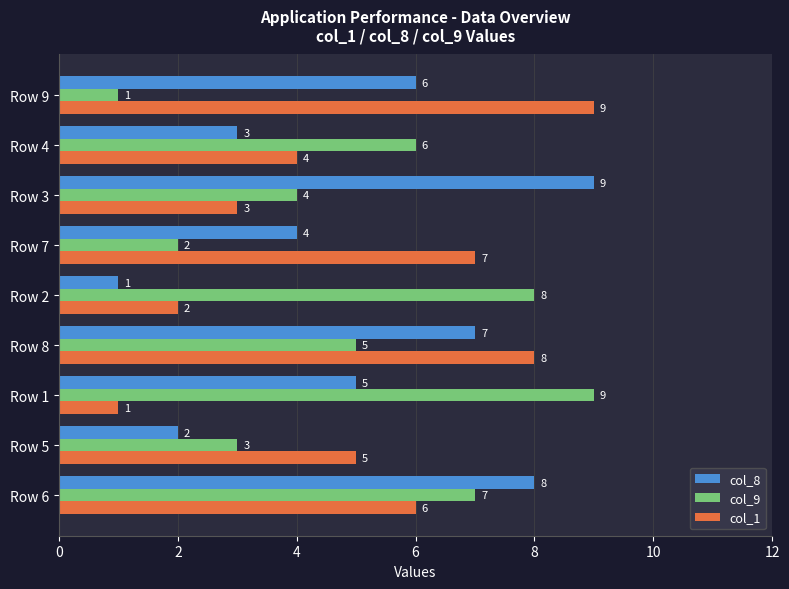

How many col_9 values are between 3 and 7?

5